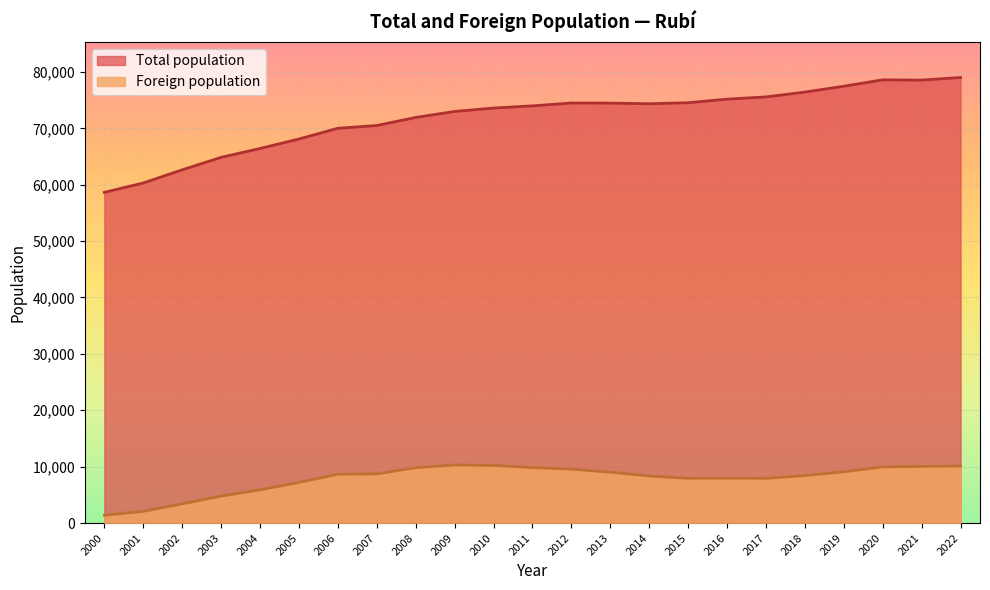

Count the number of data series in this chart.

2